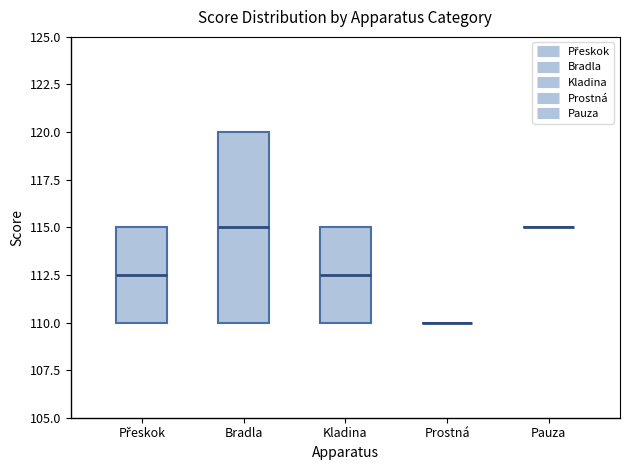

Reading left to right, read every box against the y-axis: the position of its median line, the range the box covers, and the ends of its whiskers. The values are not printed on the chart, so give them approximately, as read against the axis.

Přeskok: median 112.5, box 110.0 to 115.0, whiskers 110.0 to 115.0
Bradla: median 115.0, box 110.0 to 120.0, whiskers 110.0 to 120.0
Kladina: median 112.5, box 110.0 to 115.0, whiskers 110.0 to 115.0
Prostná: box collapsed to a line at 110.0, whiskers 110.0 to 110.0
Pauza: box collapsed to a line at 115.0, whiskers 115.0 to 115.0